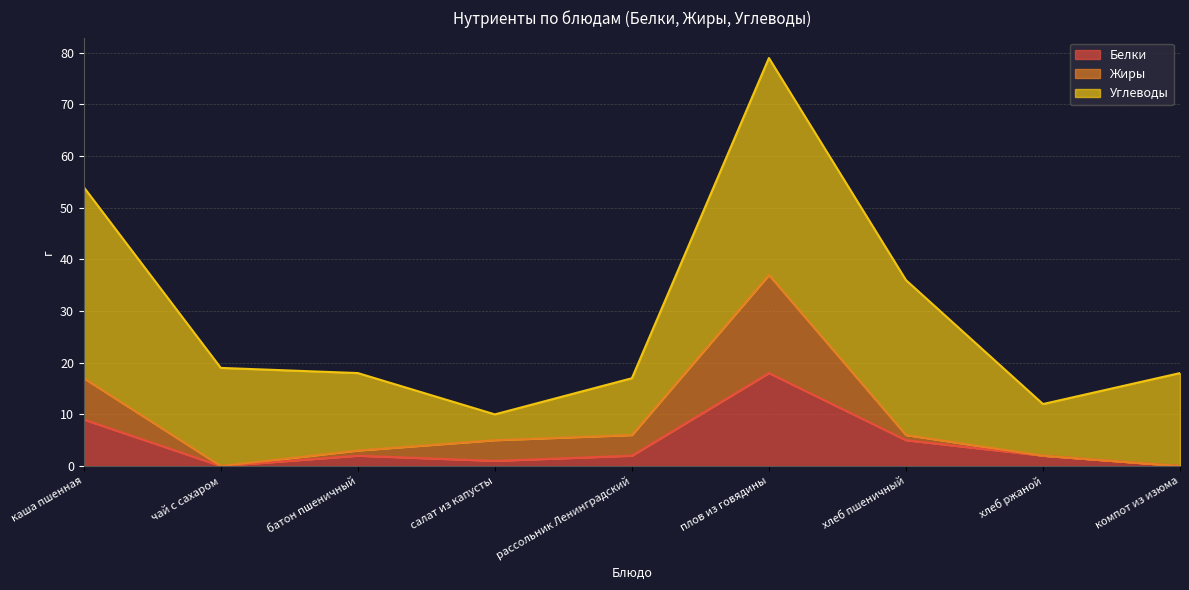

At which label does Белки reach its peak?

плов из говядины